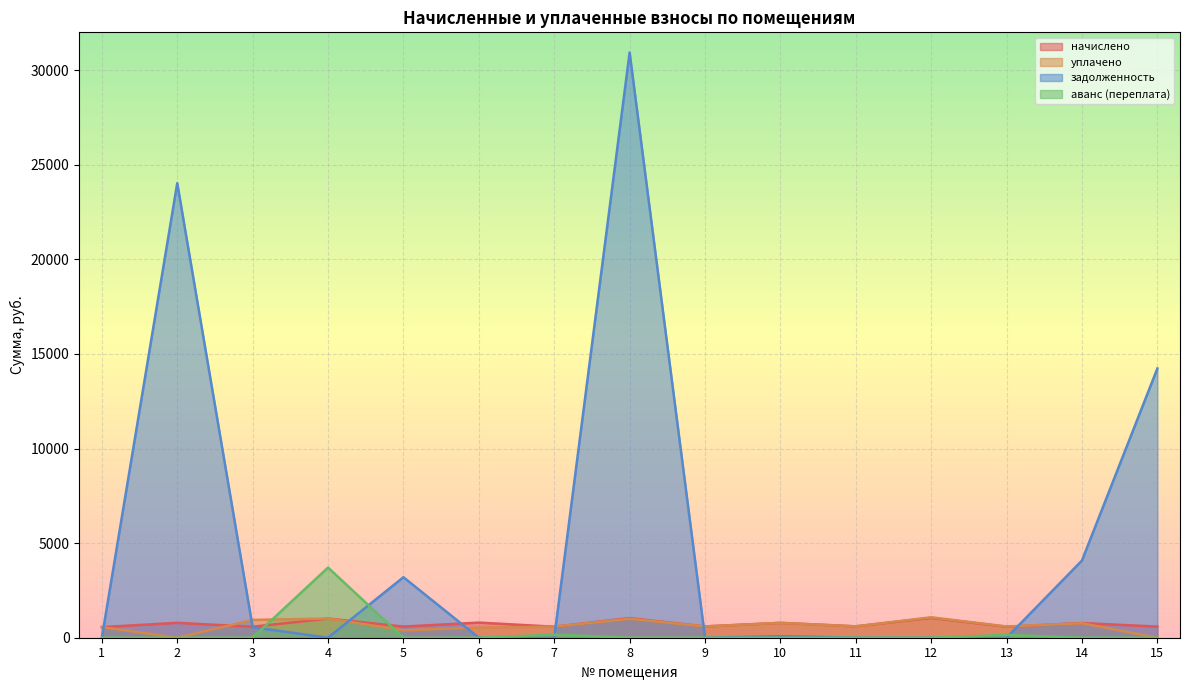

Which series has the largest total across all categories?

задолженность